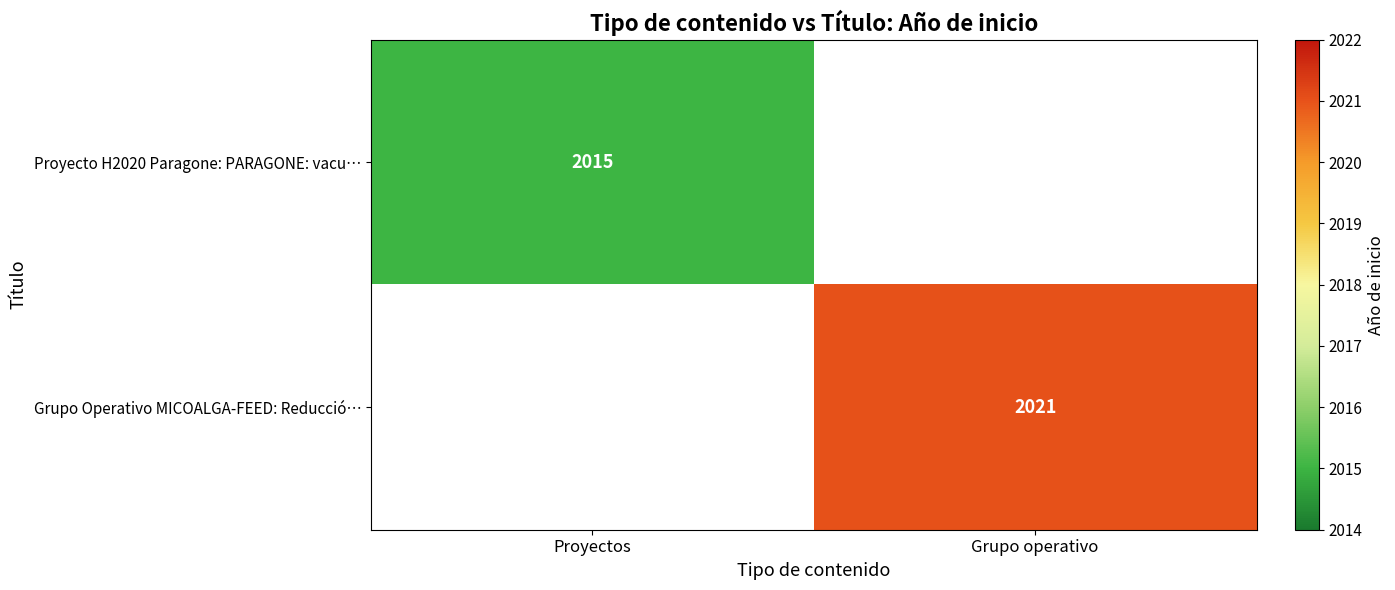

The Proyecto H2020 Paragone: PARAGONE: vacu… series shows 2015 at Proyectos. True or false?

True